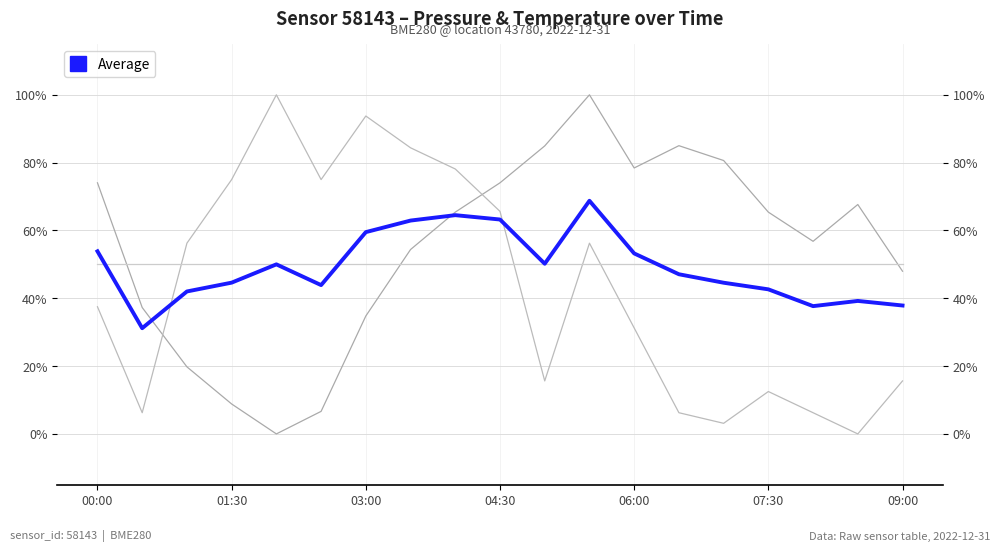

What is the value of the Average point at the 12th from the left?

0.7